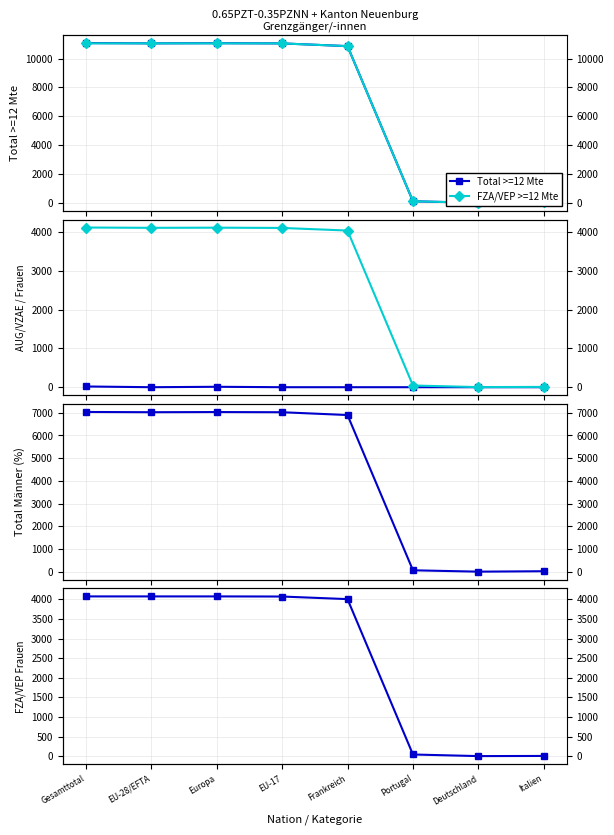

True or false: Total Frauen and AUG/VZAE >=12 Mte cross at least once.

False